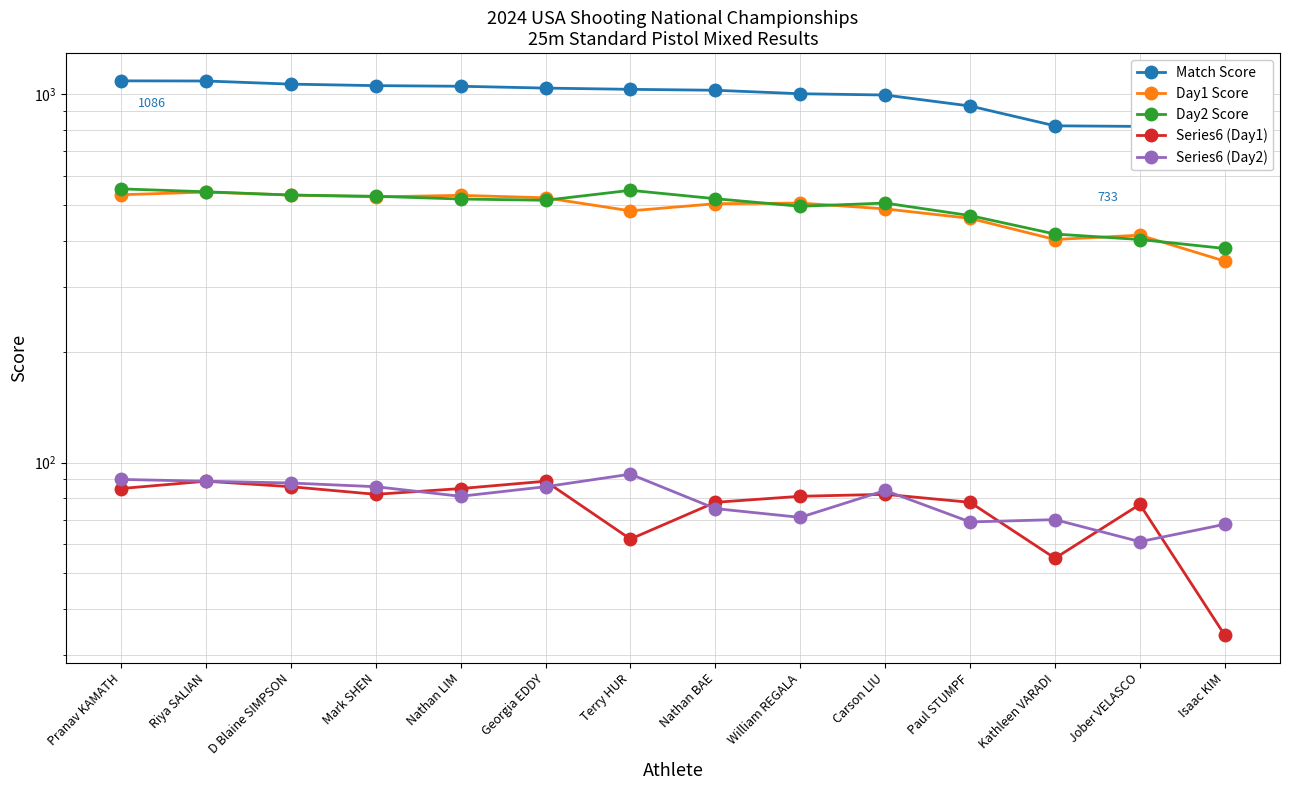

True or false: Series6 (Day2) and Day1 Score cross at least once.

False